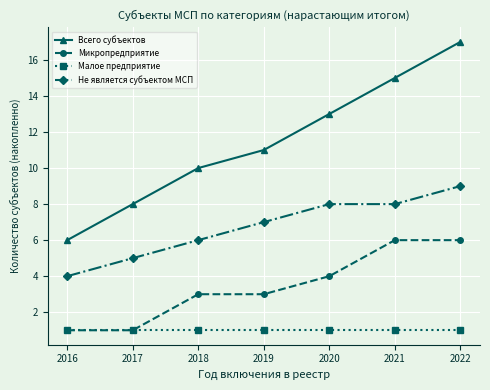

How many lines are shown in the chart?

4